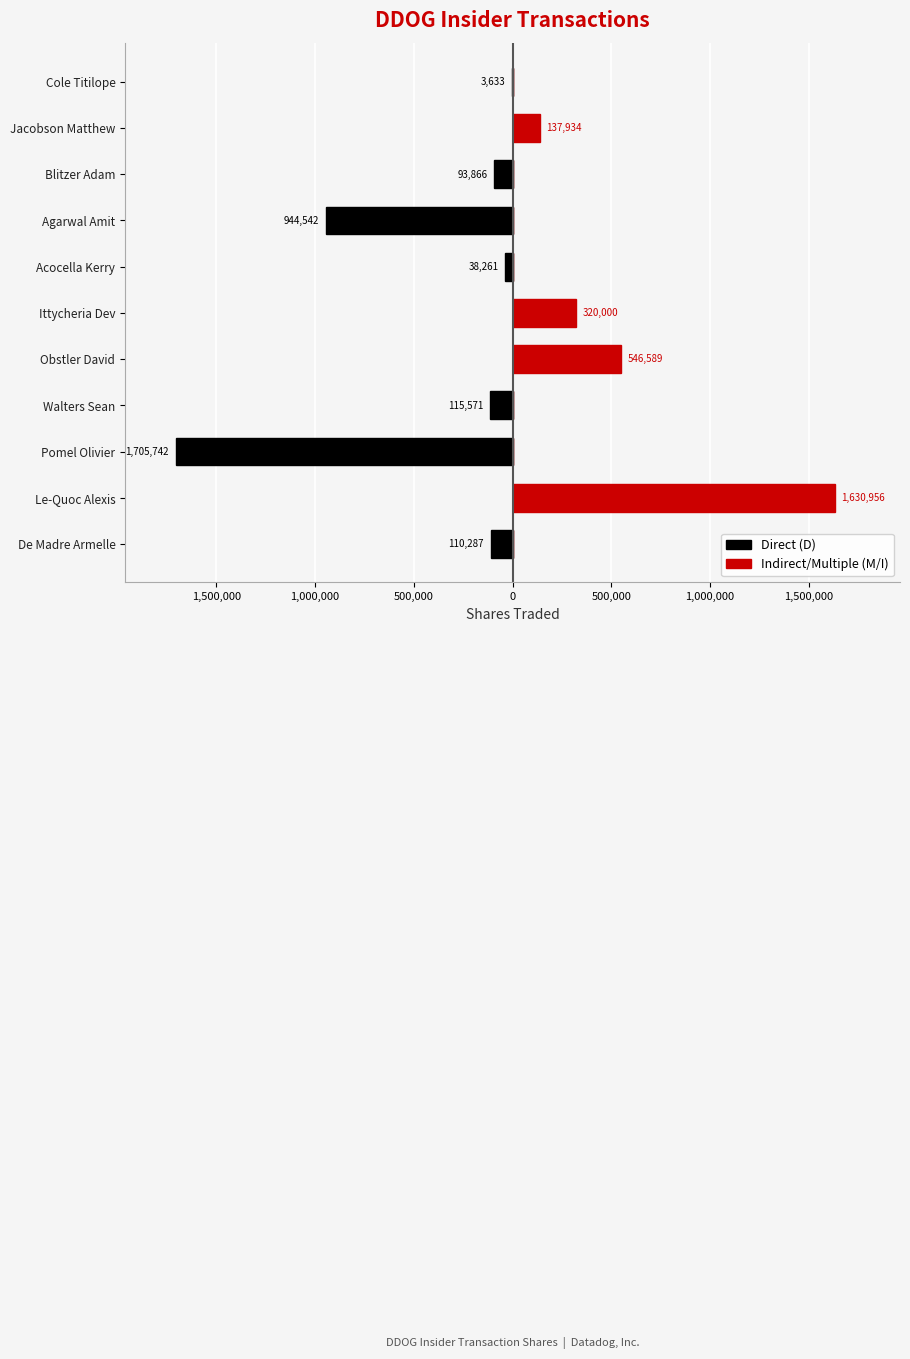

Which series has the largest range (max minus min)?

Direct (D)